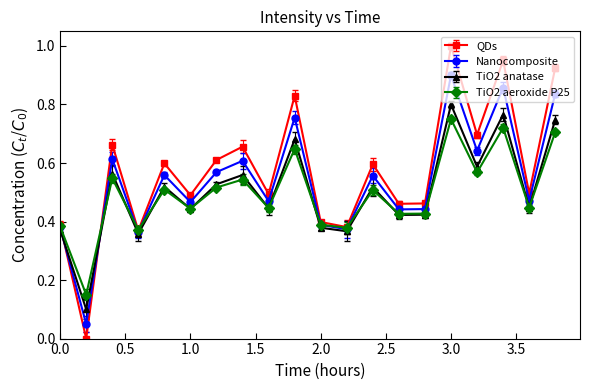

Which series has the widest spread of values?

QDs